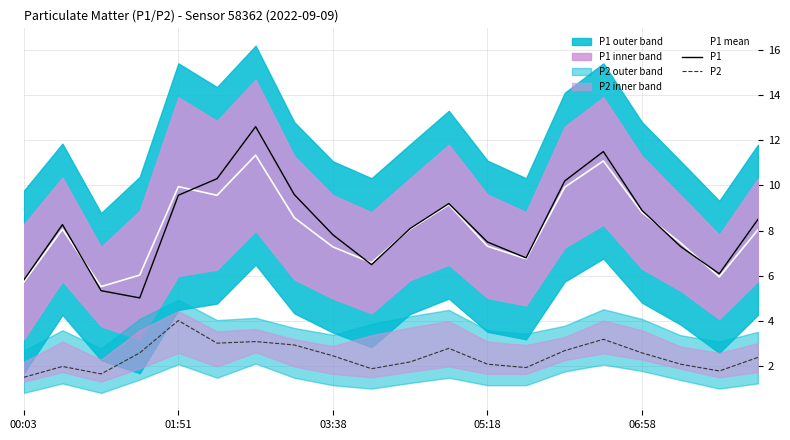

Which series has the widest spread of values?

P1